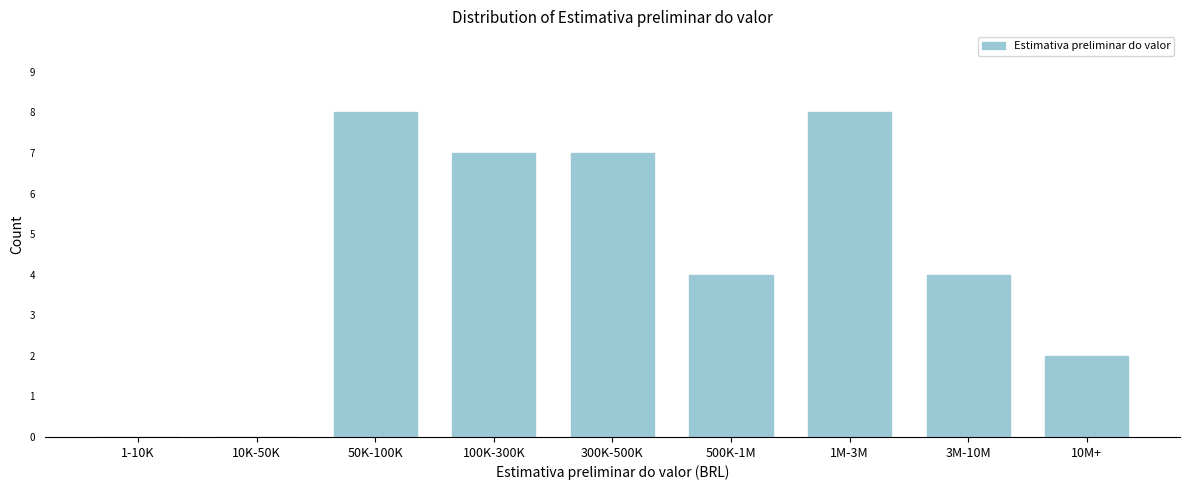

Reading right to left, list all the values displayed in this chart.

10M+=2	3M-10M=4	1M-3M=8	500K-1M=4	300K-500K=7	100K-300K=7	50K-100K=8	10K-50K=0	1-10K=0